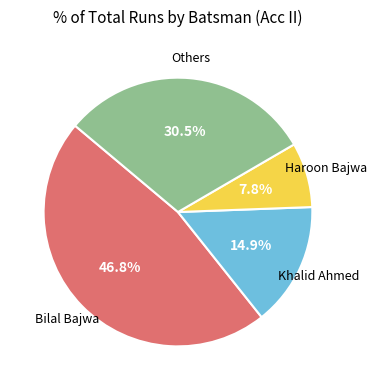

Does any single category account for the majority?

No